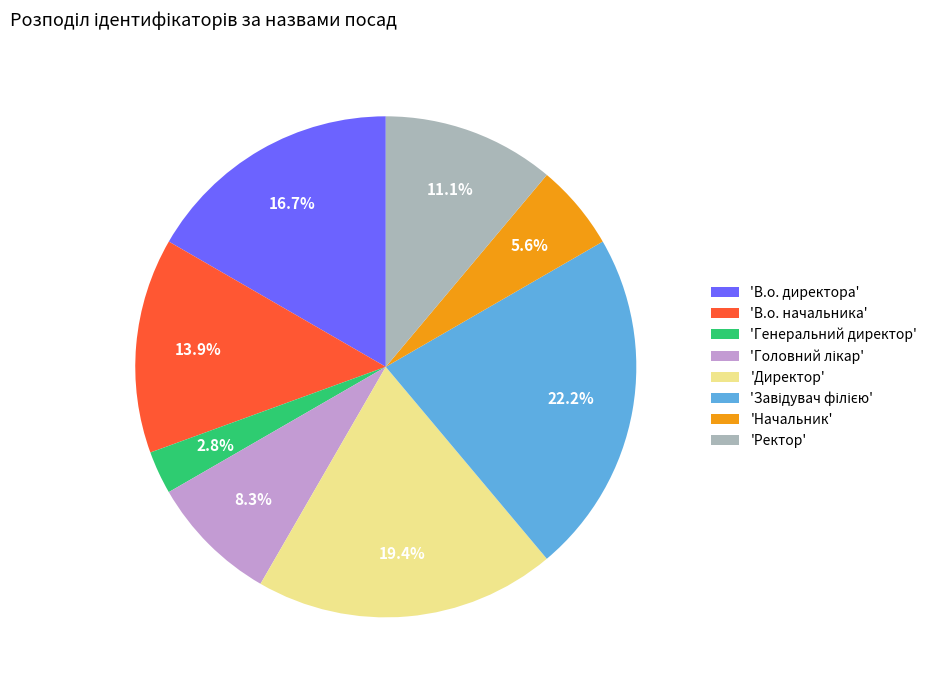

What is the ratio of the value at 'В.о. начальника' to the value at 'Директор'?

0.7